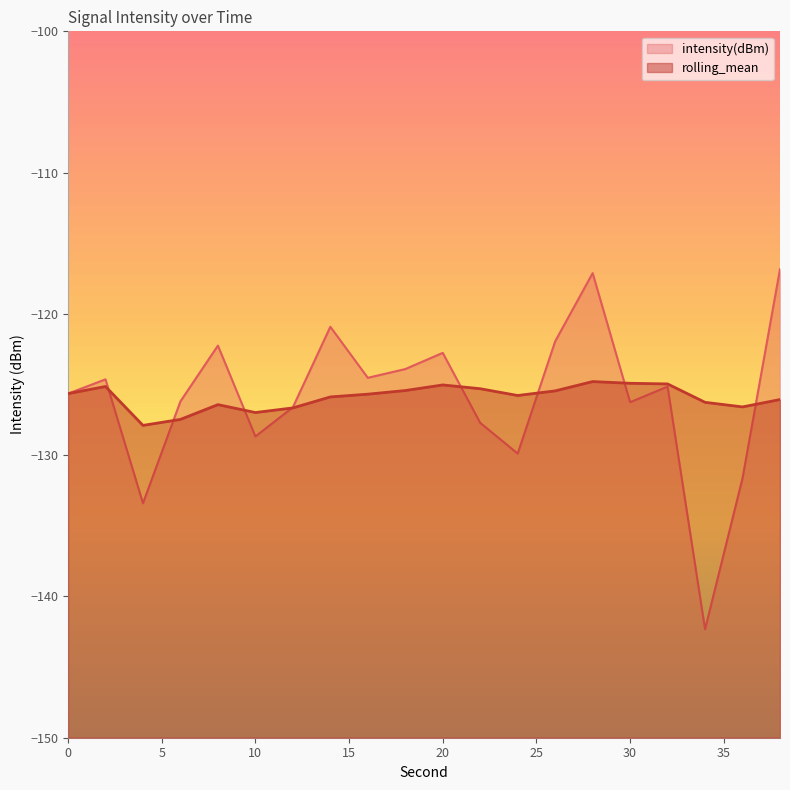

Reading right to left, list all the values displayed in this chart.

intensity(dBm): -116.8	-131.6	-142.3	-125.1	-126.3	-117.1	-121.9	-129.9	-127.7	-122.8	-123.9	-124.5	-120.9	-126.6	-128.7	-122.2	-126.2	-133.4	-124.6	-125.6
rolling_mean: -126.1	-126.6	-126.3	-125.0	-124.9	-124.8	-125.4	-125.8	-125.3	-125.0	-125.4	-125.7	-125.9	-126.7	-127.0	-126.4	-127.5	-127.9	-125.1	-125.6